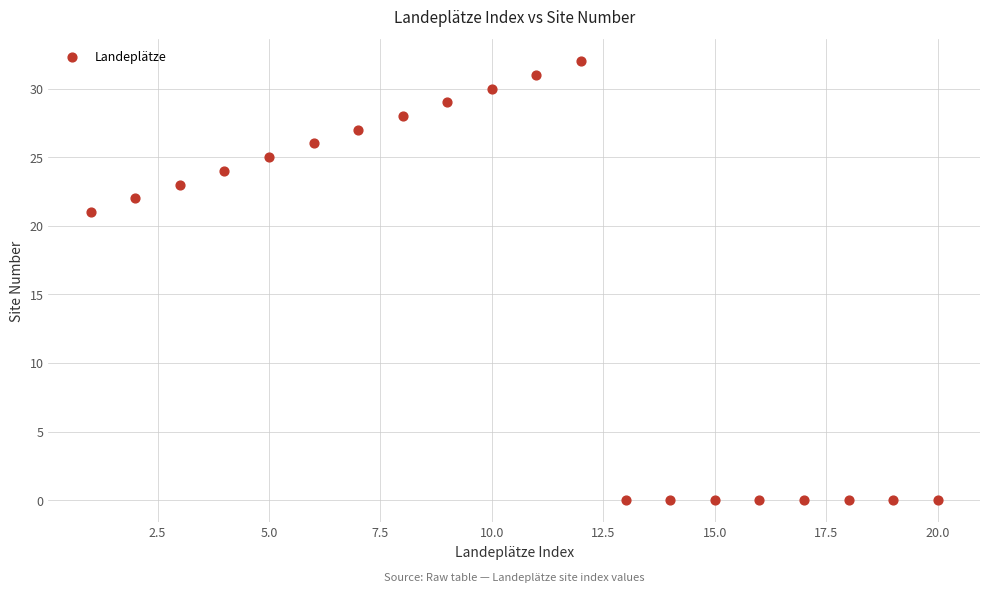

What Y value in the scatter plot is closest to 16?

21